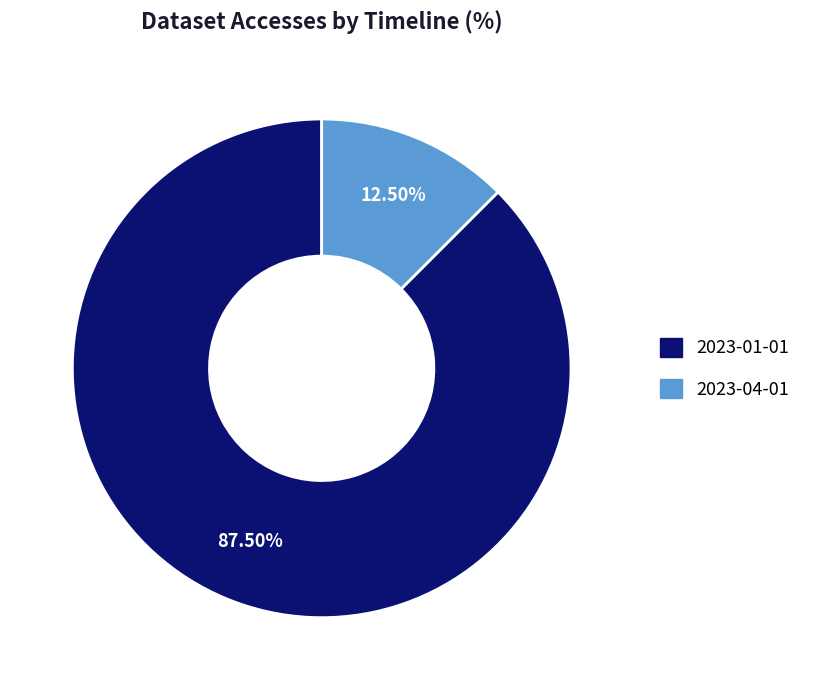

Count the number of slices in the pie.

2